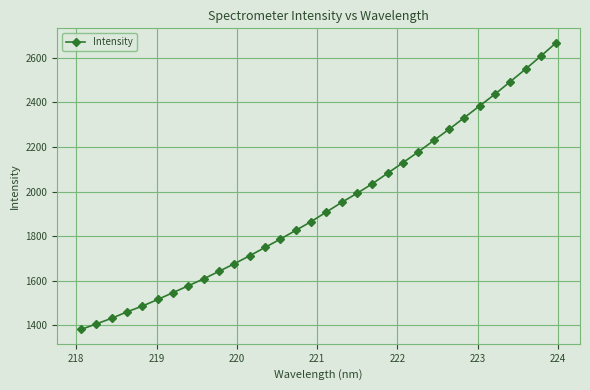

What is the value of the 22nd point from the left?

2130.4